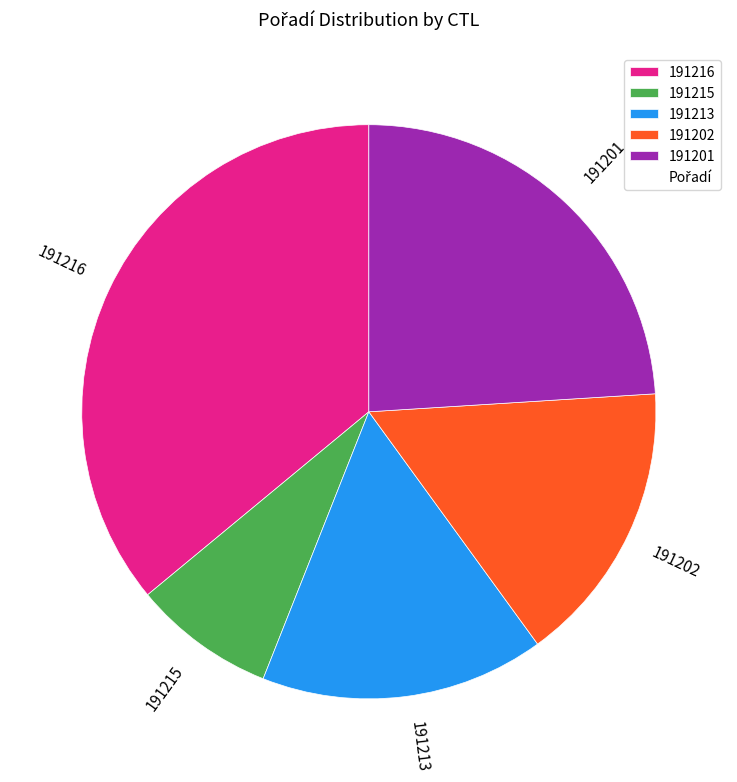

What is the ratio of the value at 191215 to the value at 191216?

0.2